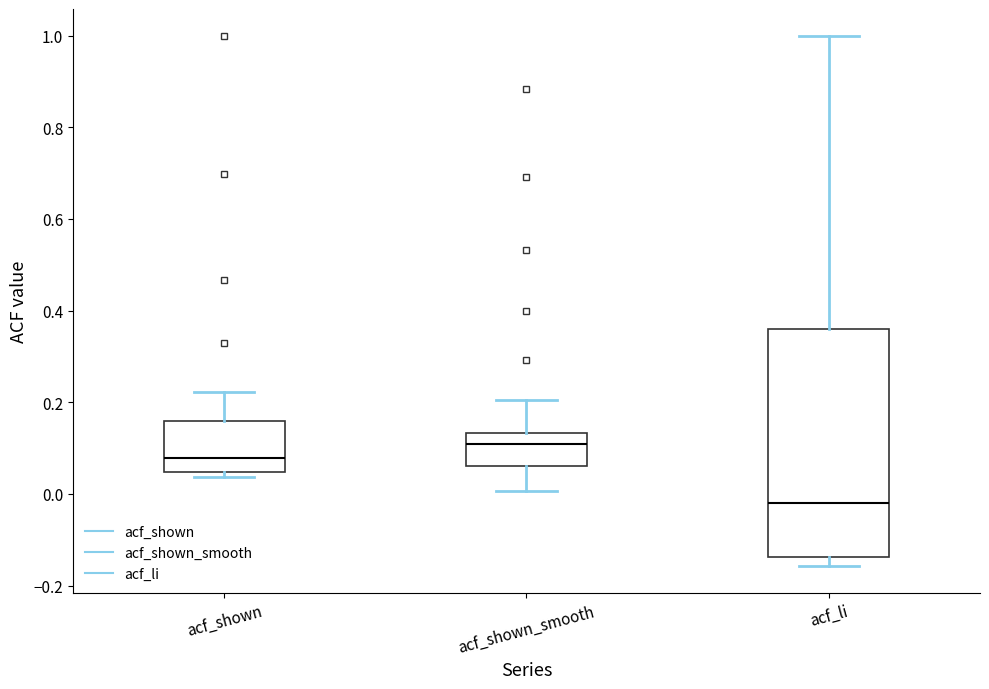

Which box's median line is the lowest?

acf_li